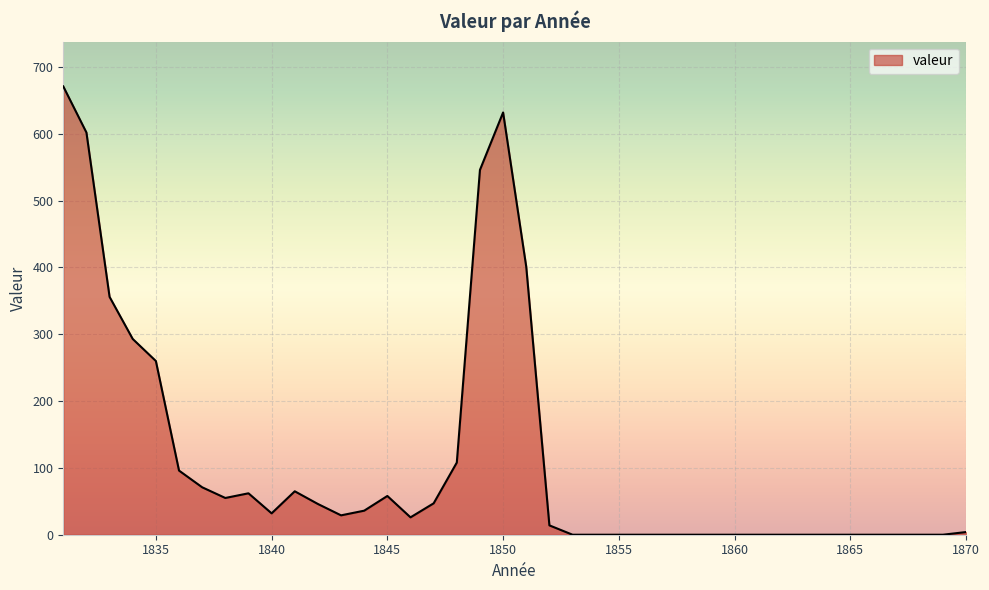

Does the chart have visible grid lines?

Yes